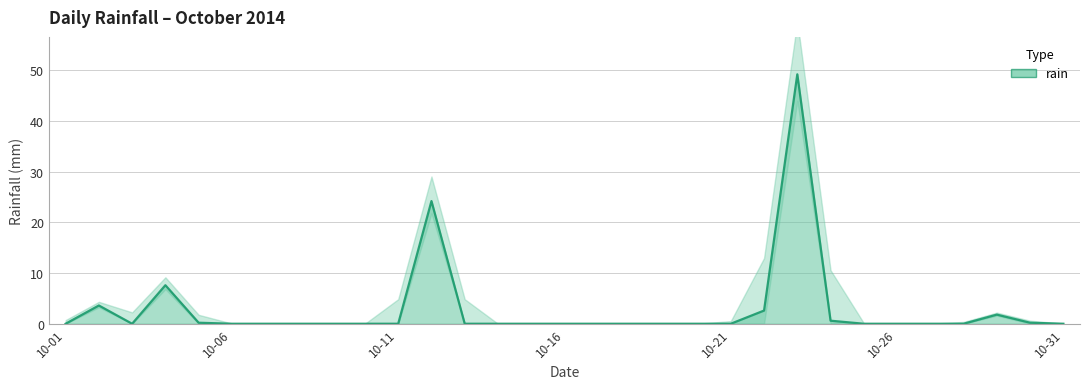

What is the difference between the second highest and minimum values?

24.2